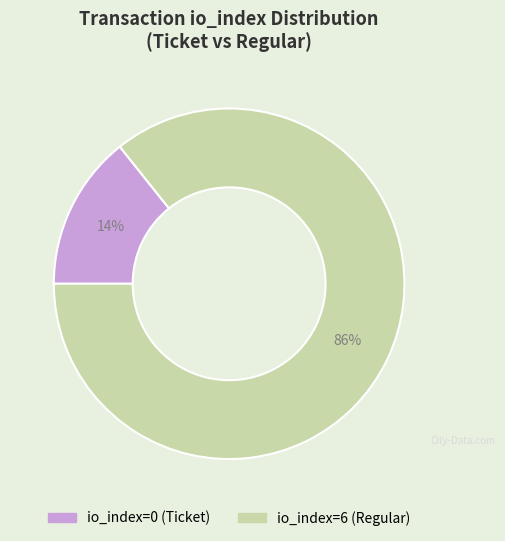

Do io_index=6 (Regular) and io_index=0 (Ticket) together represent more than half of the pie?

Yes